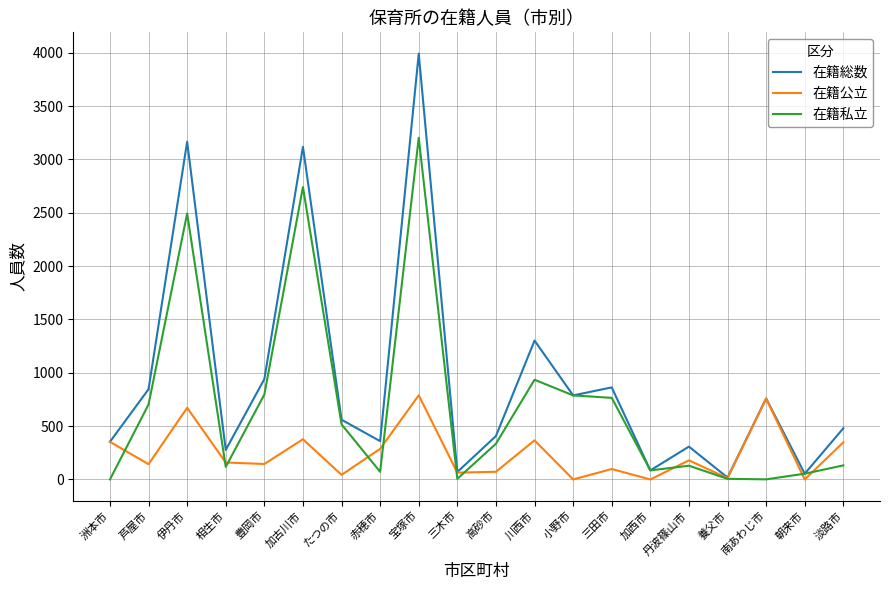

Which category has the highest value across all series?

宝塚市